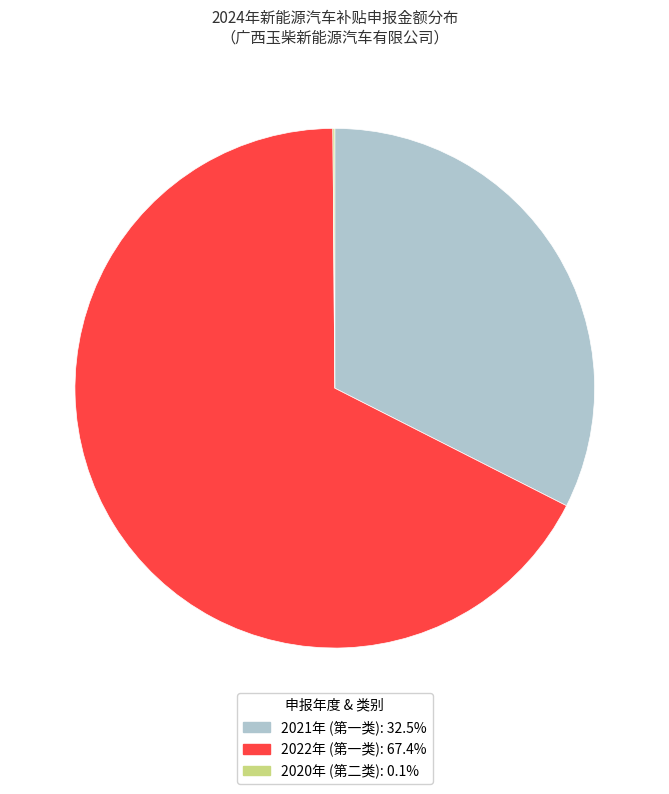

What is the ratio of the value at 2021年 (第一类): 32.5% to the value at 2022年 (第一类): 67.4%?

0.5